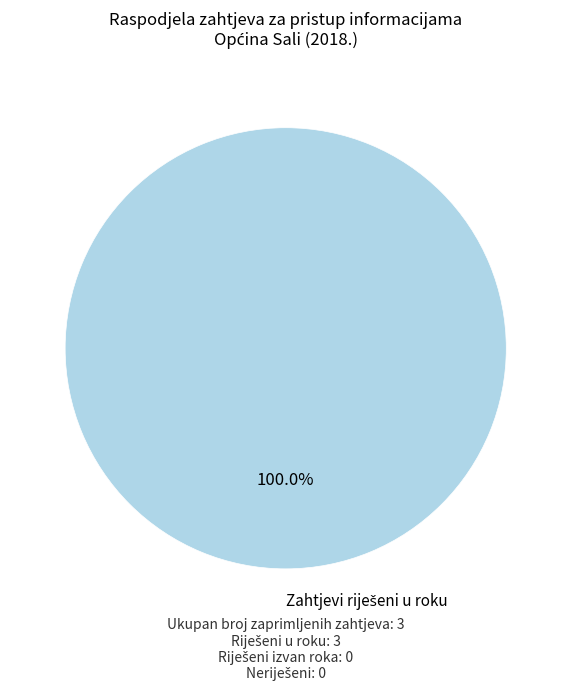

Is there any slice that represents more than half of the pie?

Yes